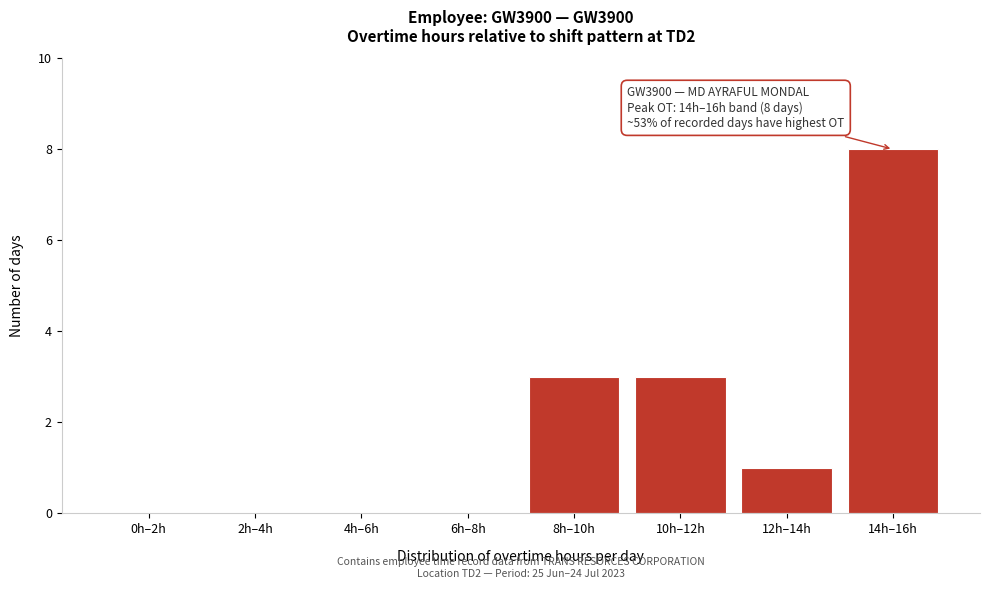

Reading left to right, list all the values displayed in this chart.

0h–2h=0	2h–4h=0	4h–6h=0	6h–8h=0	8h–10h=3	10h–12h=3	12h–14h=1	14h–16h=8